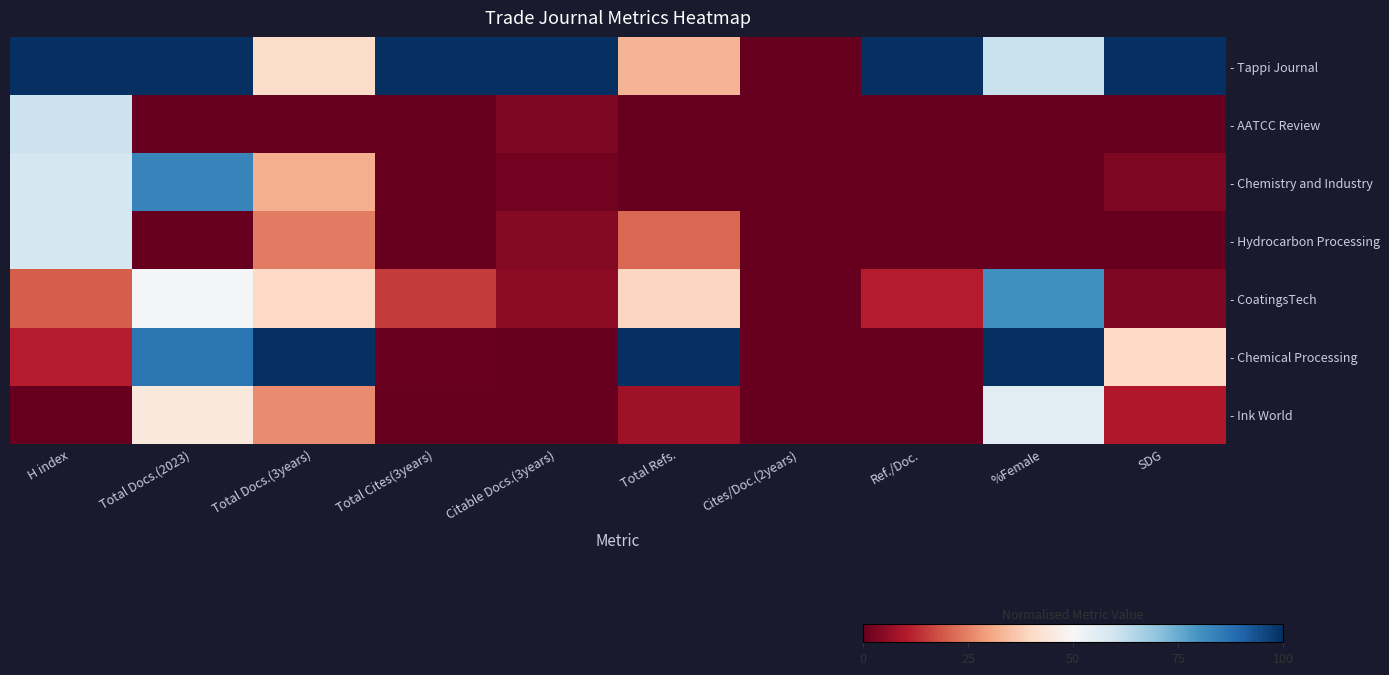

What is the maximum value shown in the chart?

1.0